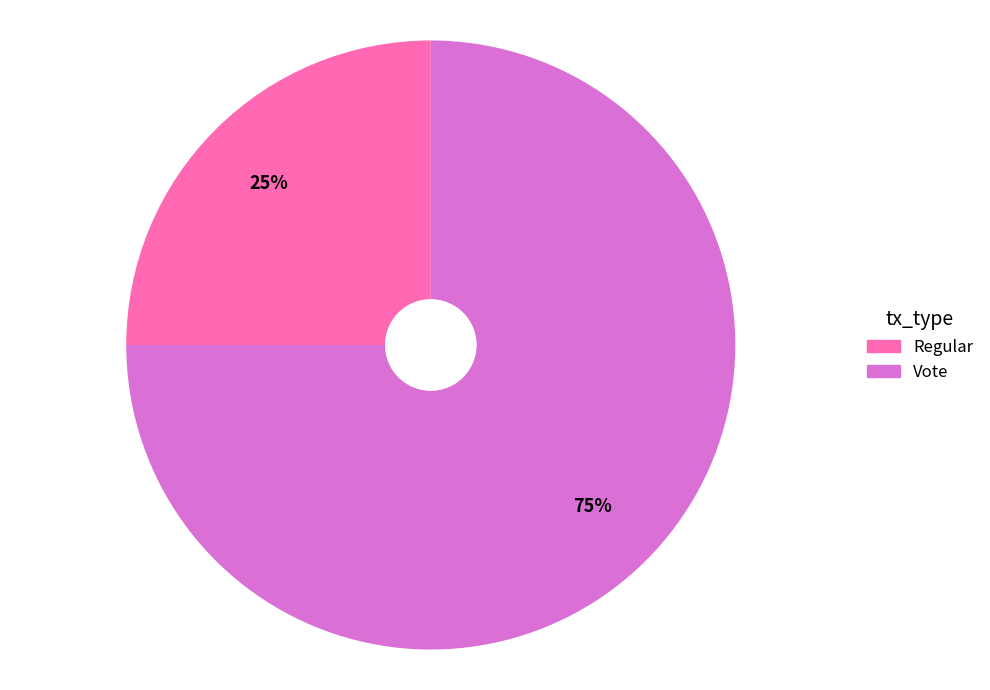

What is the smallest slice in the pie chart?

Regular